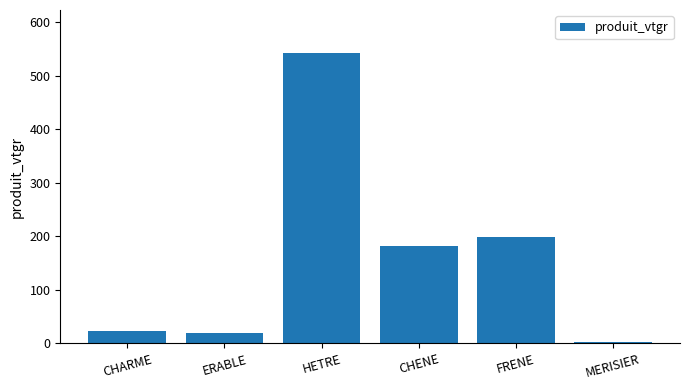

What is the sum of the values at CHENE and MERISIER?

184.0